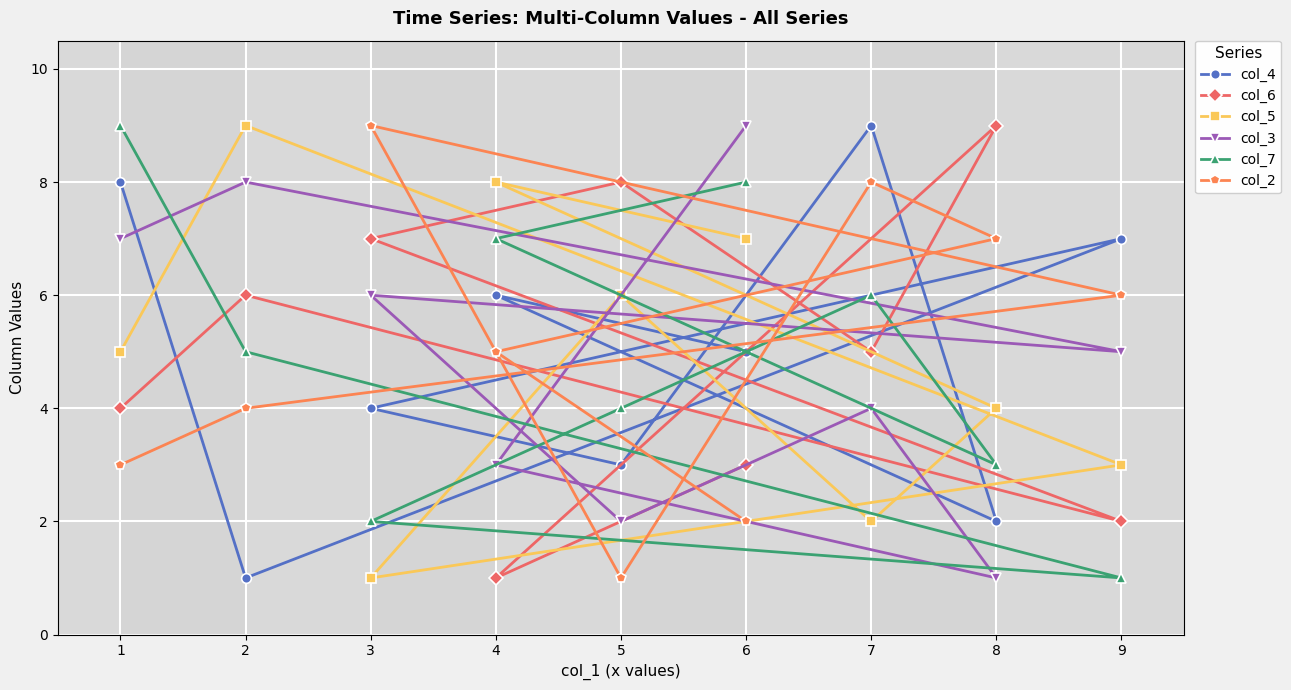

How many col_7 values are between 3 and 7?

5